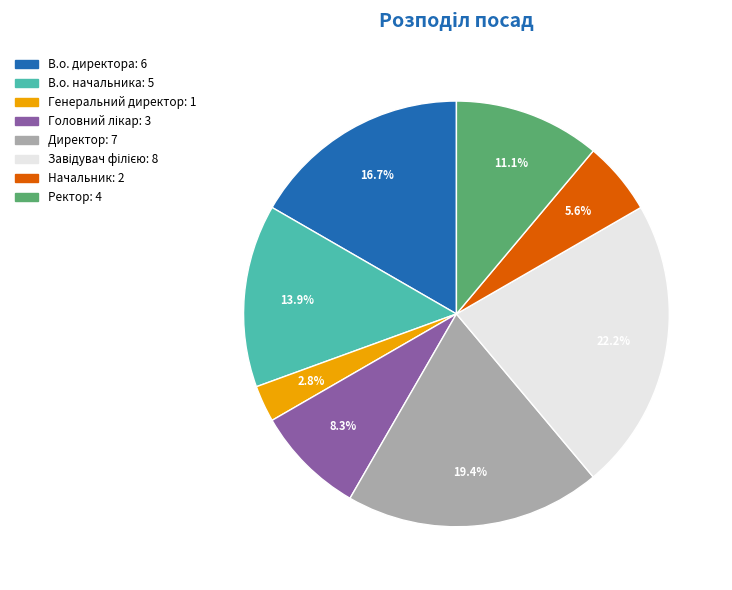

To the nearest percent, what percentage of the pie is Ректор?

11%